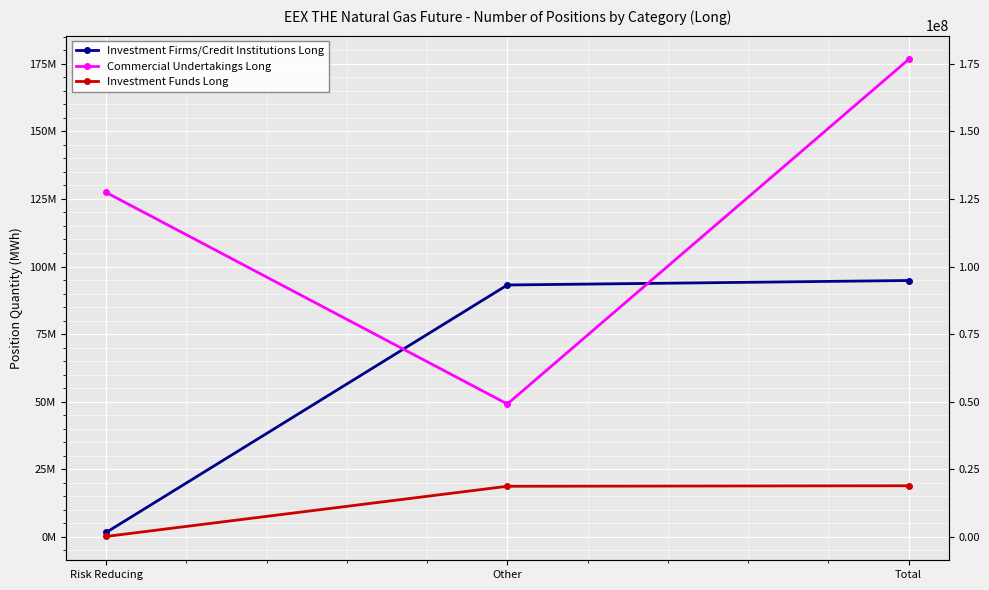

Reading right to left, extract all data points from this chart.

Investment Firms/Credit Institutions Long: Total=94831051	Other=93170484	Risk Reducing=1660567
Commercial Undertakings Long: Total=176560620	Other=49171483	Risk Reducing=127389137
Investment Funds Long: Total=18930950	Other=18739238	Risk Reducing=191712